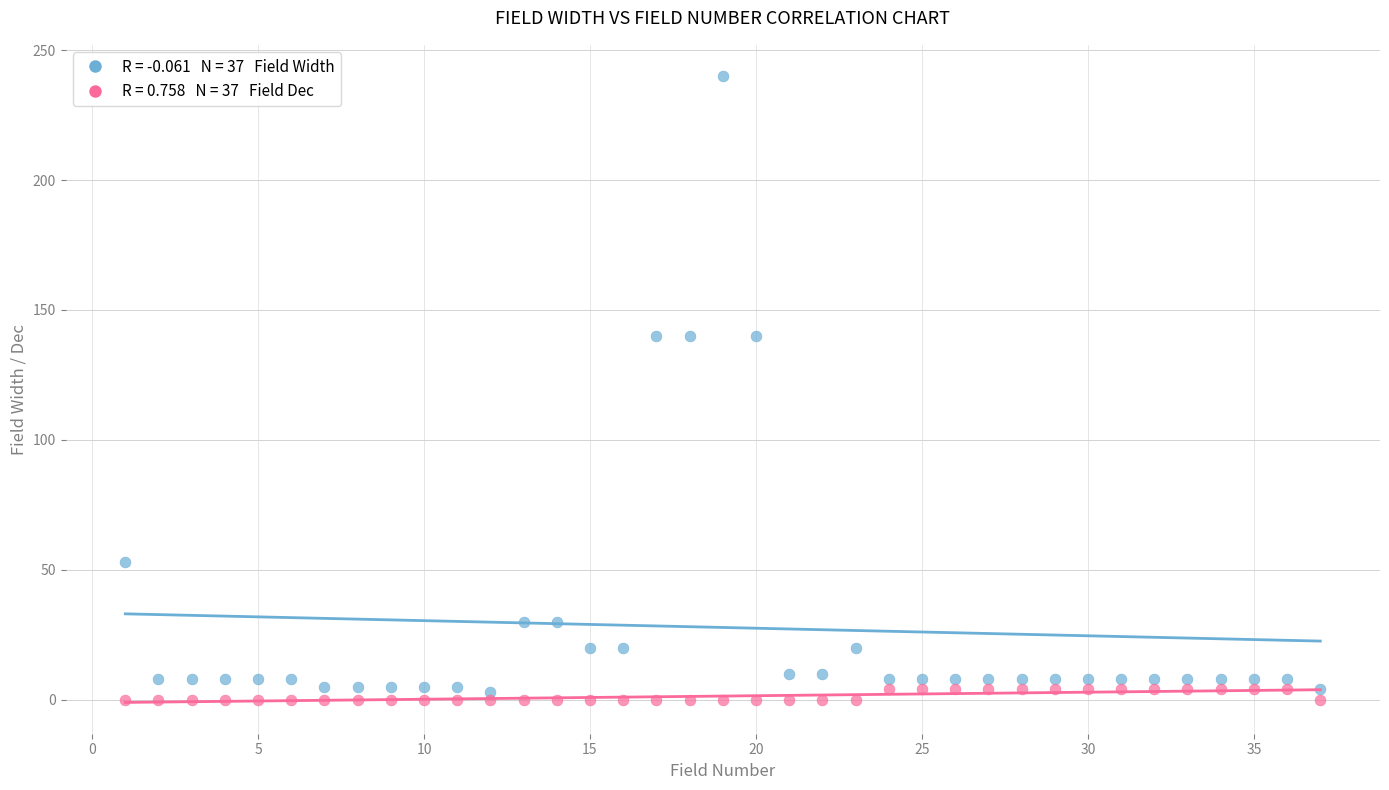

Across all data points, what is the range of X values (max minus min)?

36